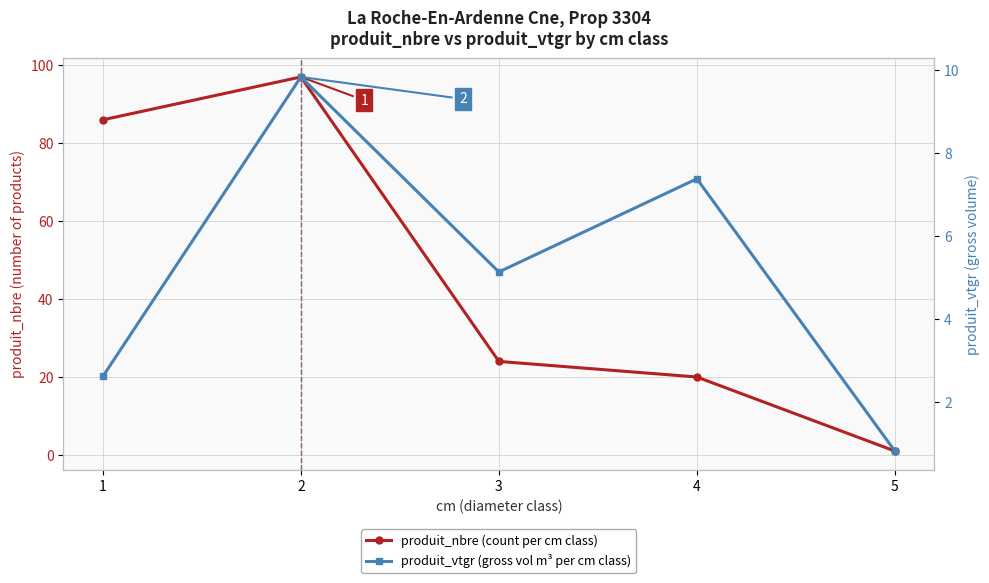

True or false: produit_nbre (count per cm class) has more than 1 points higher than both neighbors.

False